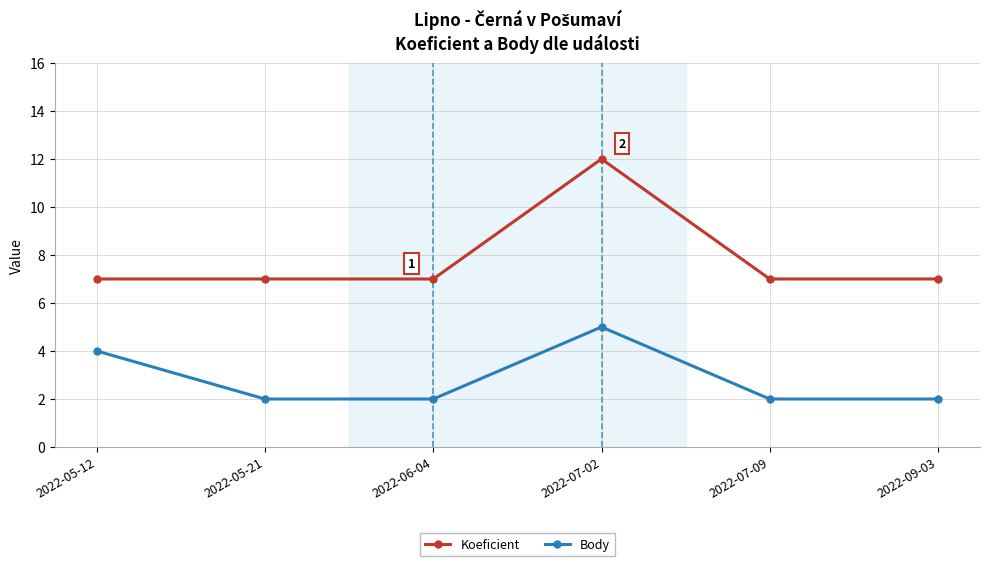

What is the difference between the maximum and second lowest values in the Koeficient series?

5